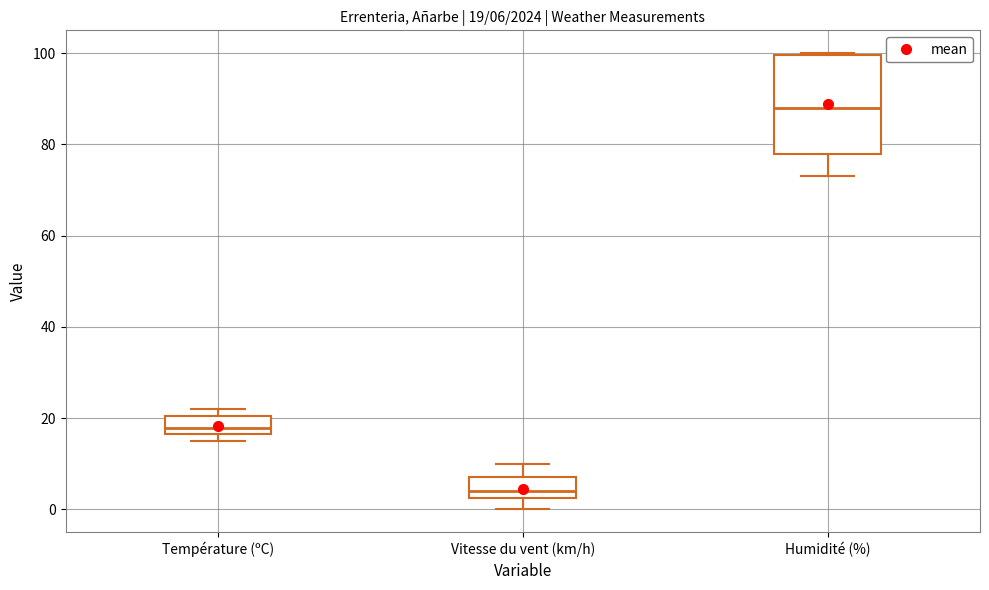

Which box has the lowest median line?

Vitesse du vent (km/h)